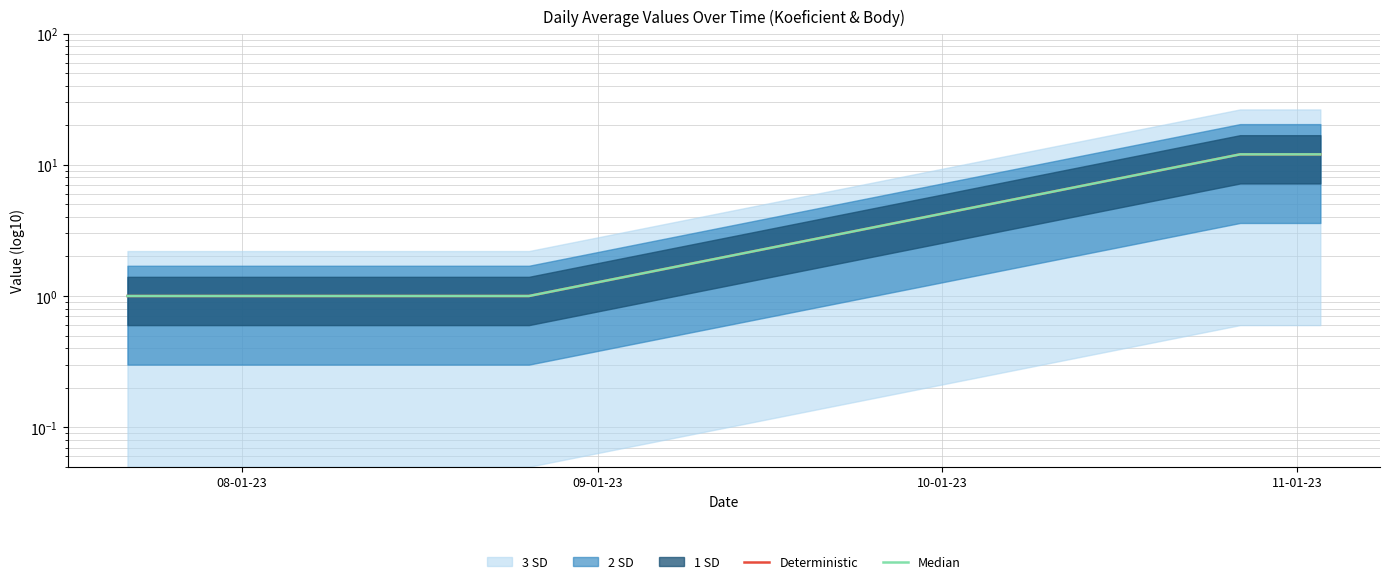

What is the label of the 4th point from the right?

08-01-23